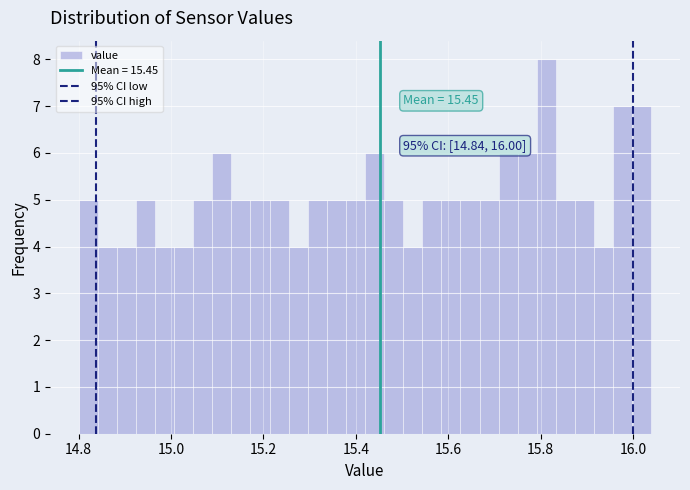

Around what value on the x-axis is the tallest bar? Give the approximate position of its centre, as read against the axis.

15.82